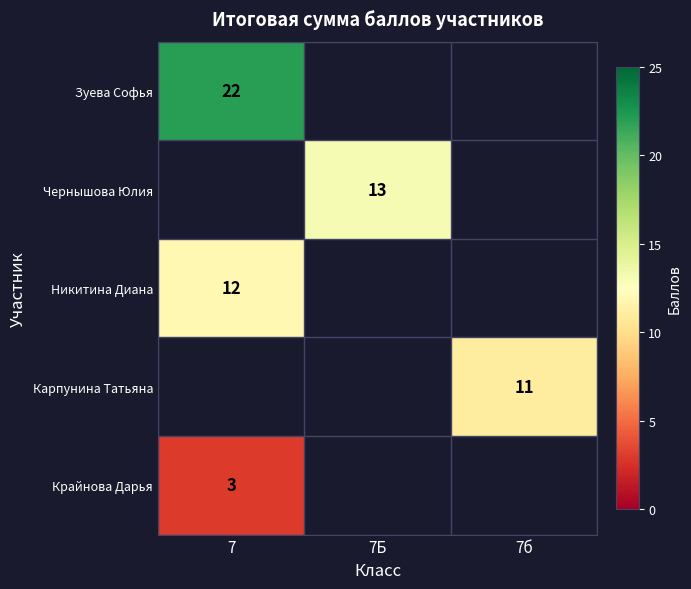

True or false: Карпунина Татьяна has a value of 11 at 7б.

True